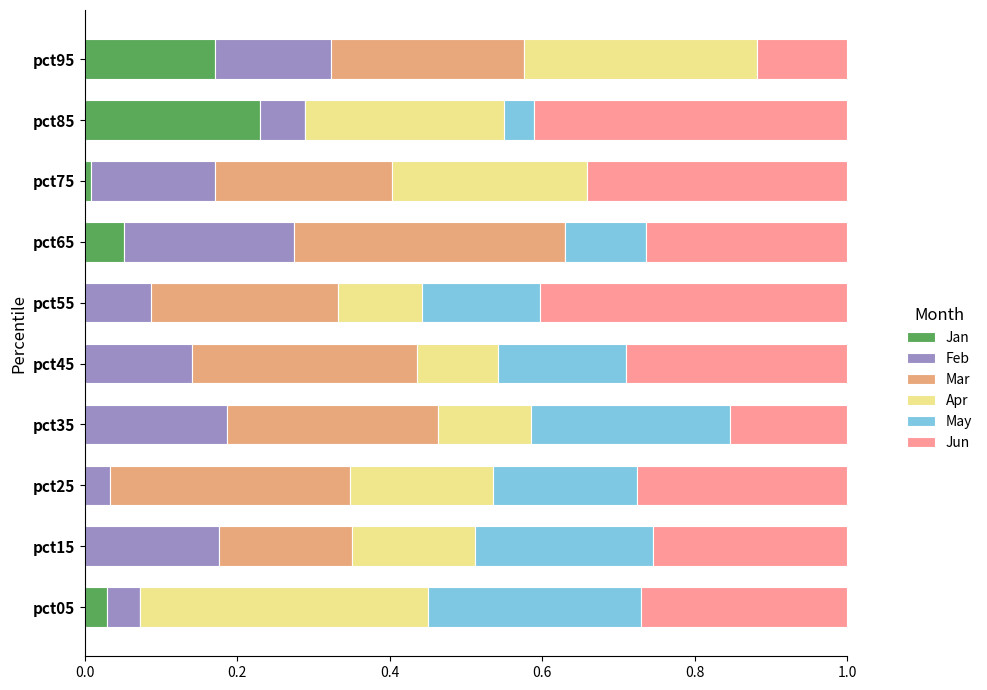

How many series are shown in this chart?

6